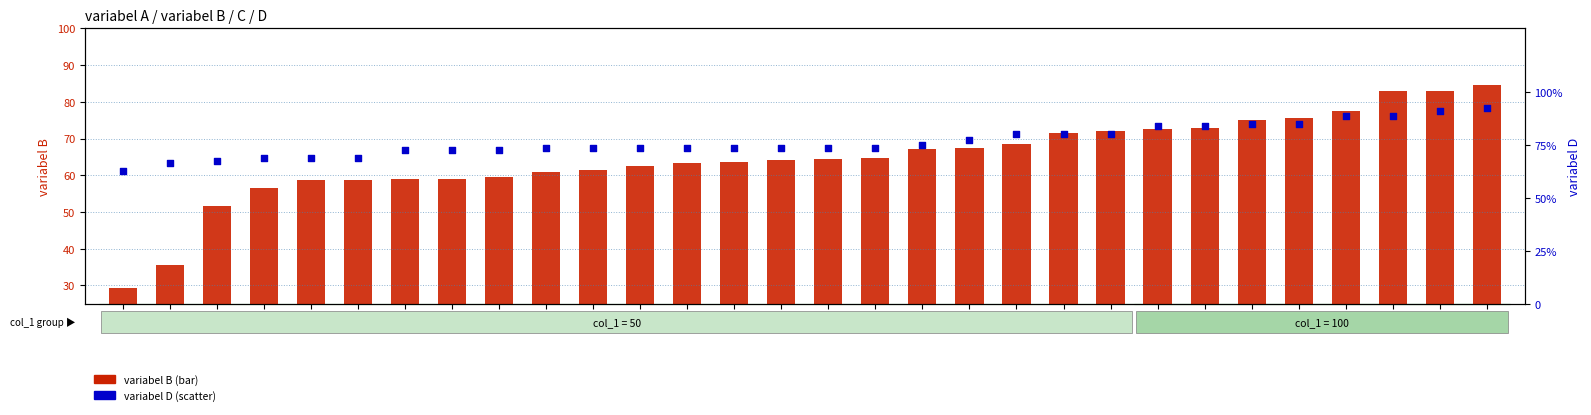

Which series contains the highest Y value?

variabel D